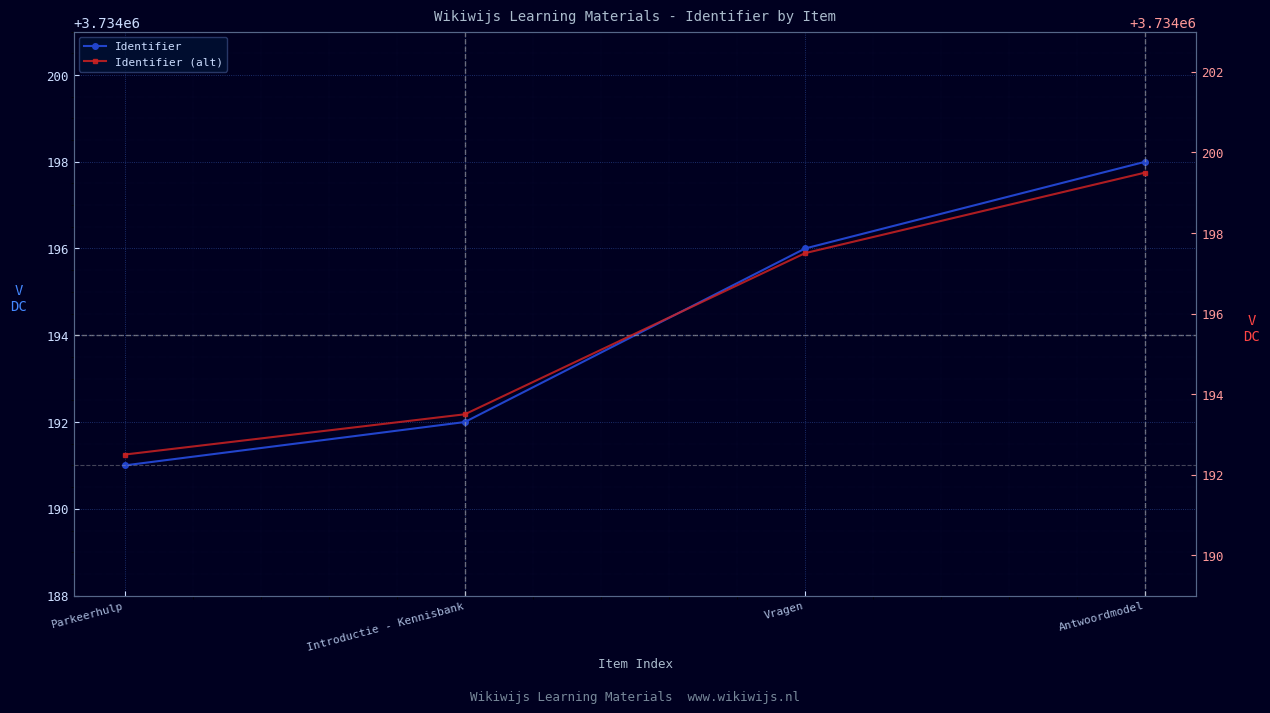

The value of Identifier at Antwoordmodel is 3734198.0. True or false?

True